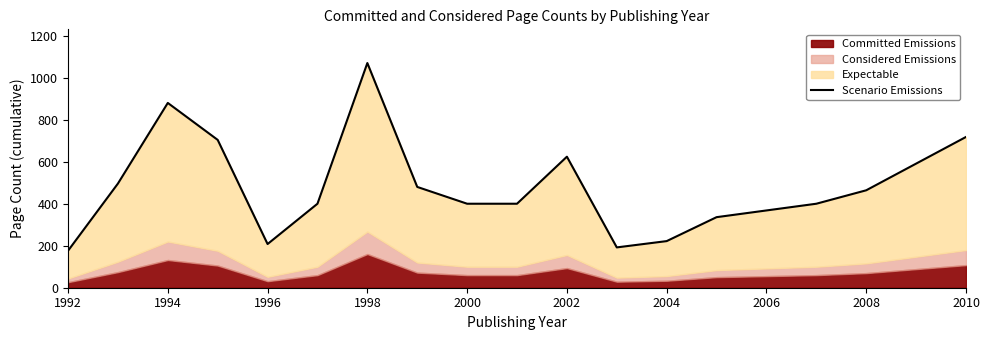

True or false: there are more than 1 points higher than both neighbors.

True